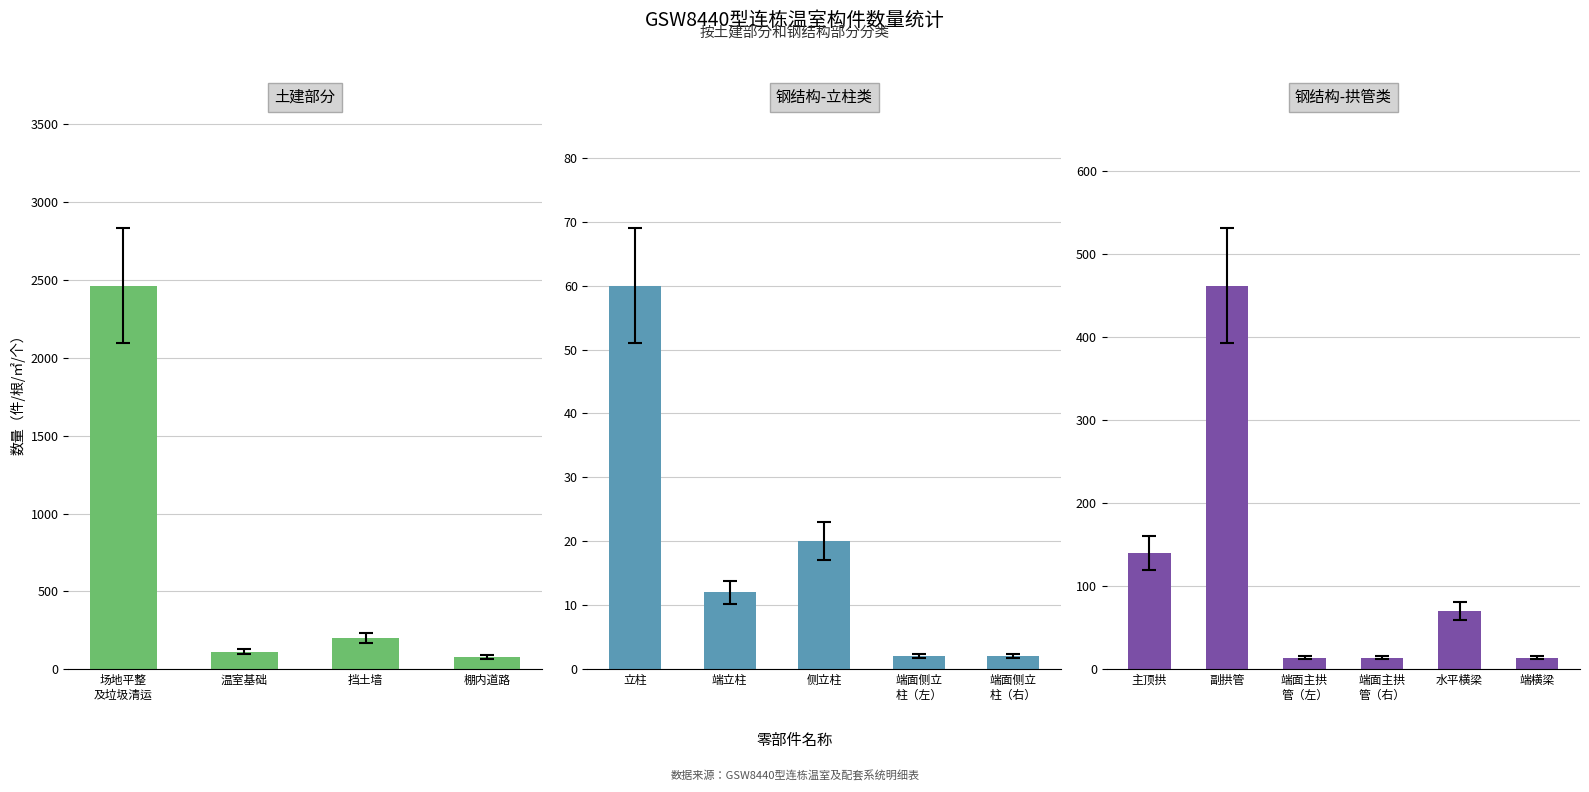

Which category has the lowest value across all series?

棚内道路